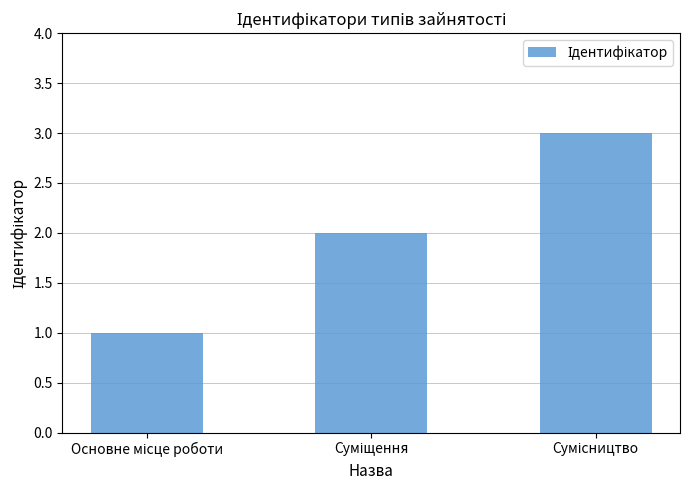

Are the bars horizontal?

No